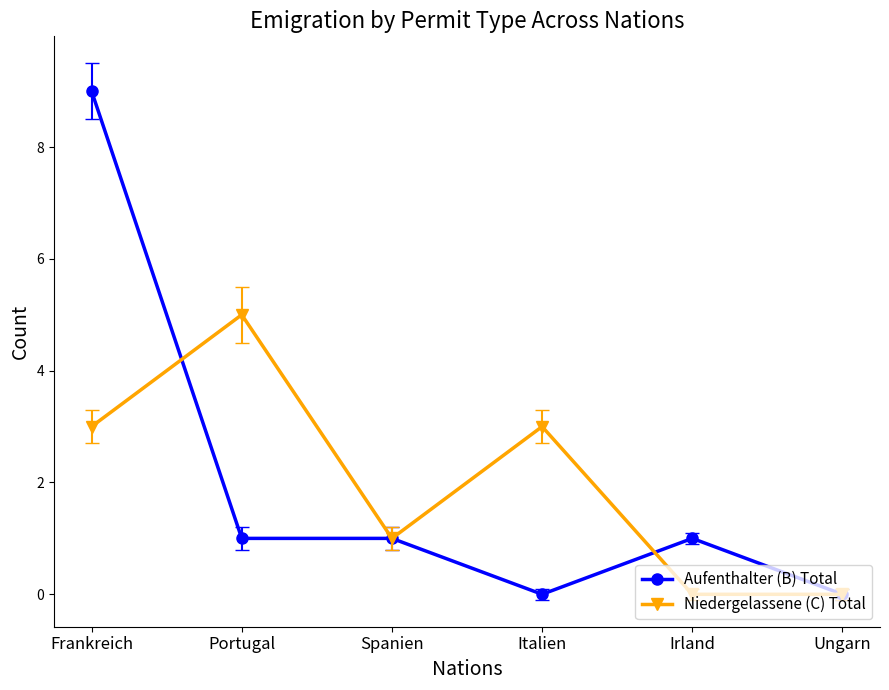

At which category is the sum across all series the highest?

Frankreich